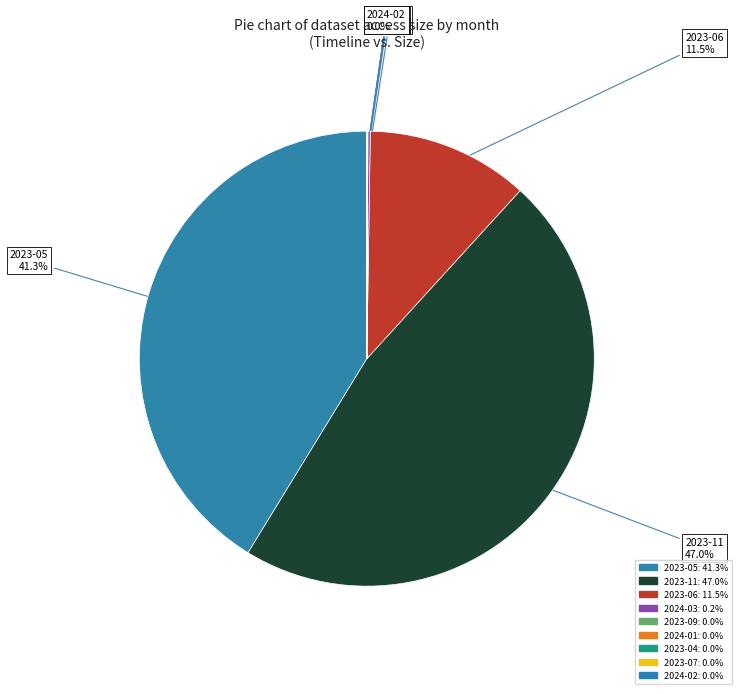

Which category has the smallest portion of the pie?

2024-02